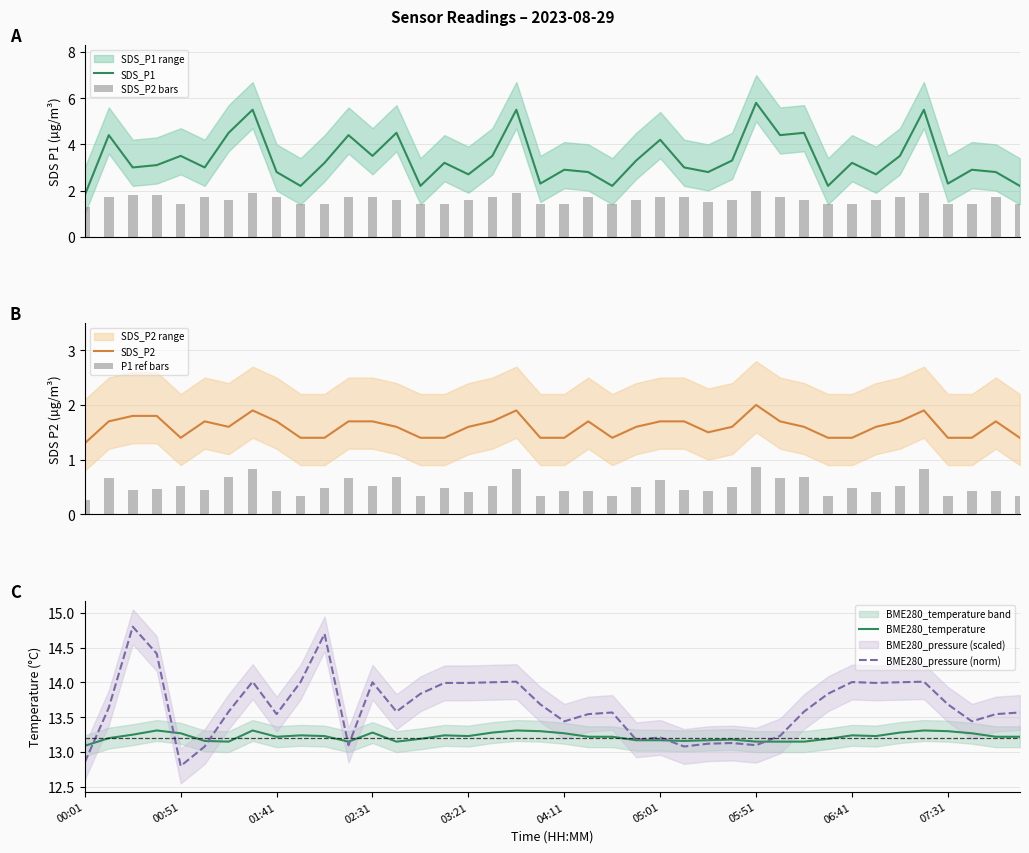

Where is BME280_temperature nearest to the value 13?

00:01